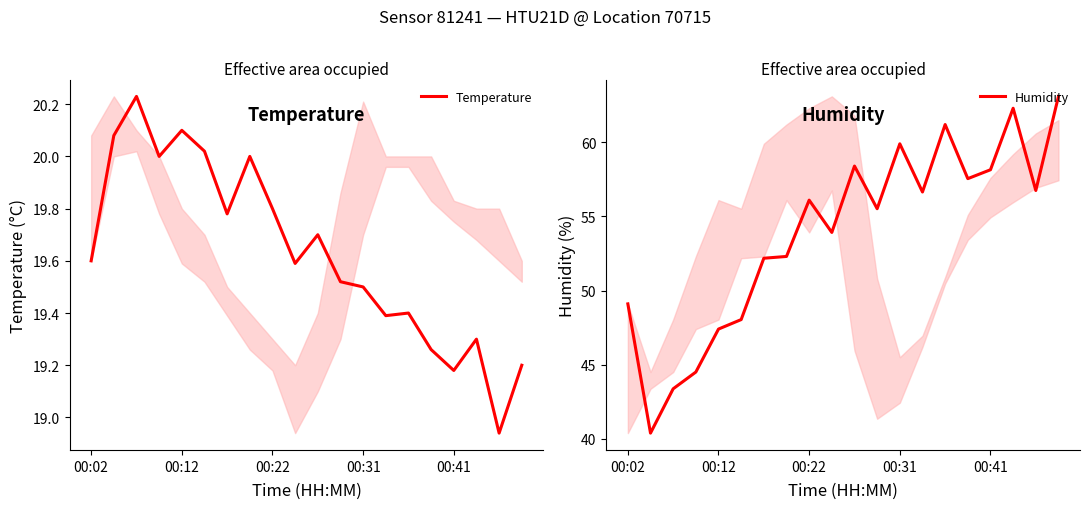

True or false: Temperature and Humidity intersect in this chart.

False